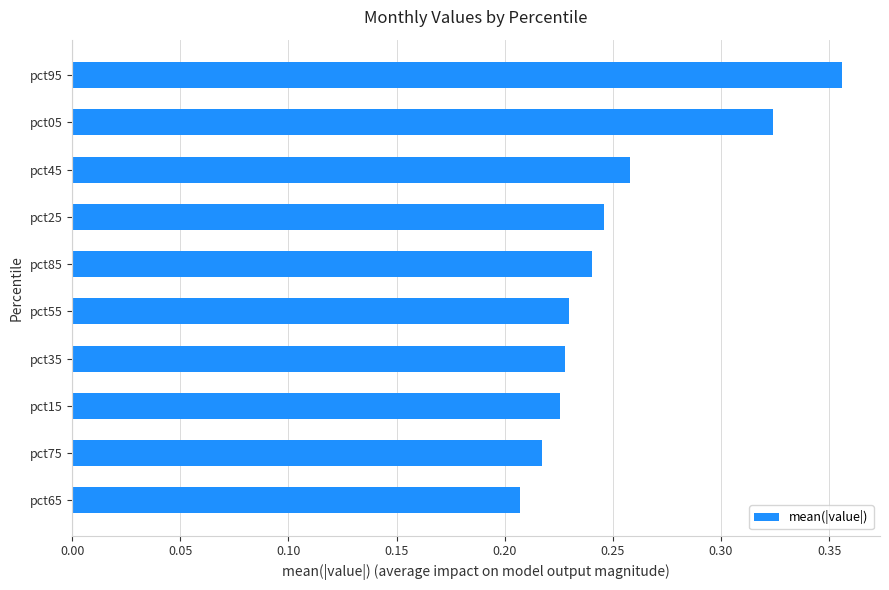

Between pct45 and pct95, which is larger?

pct95